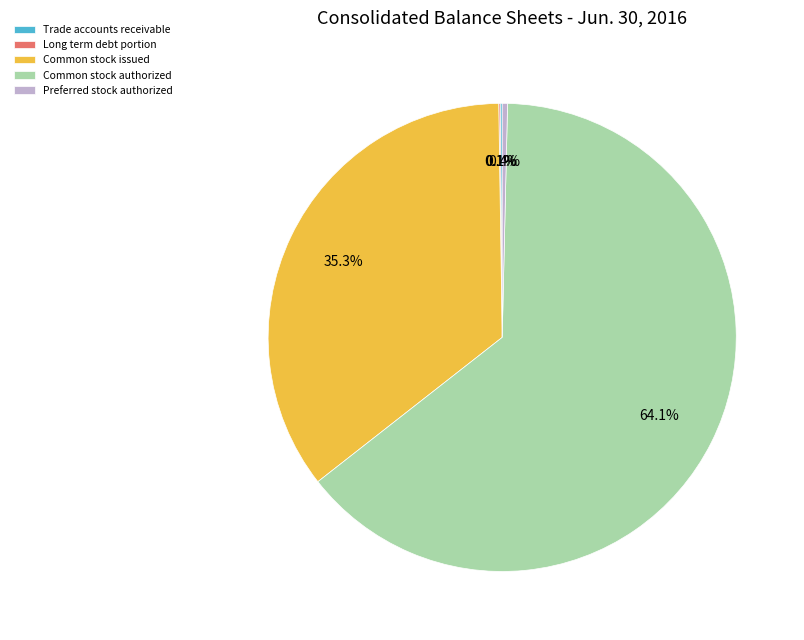

To the nearest percent, what is the difference between the largest and smallest slice percentages?

64%